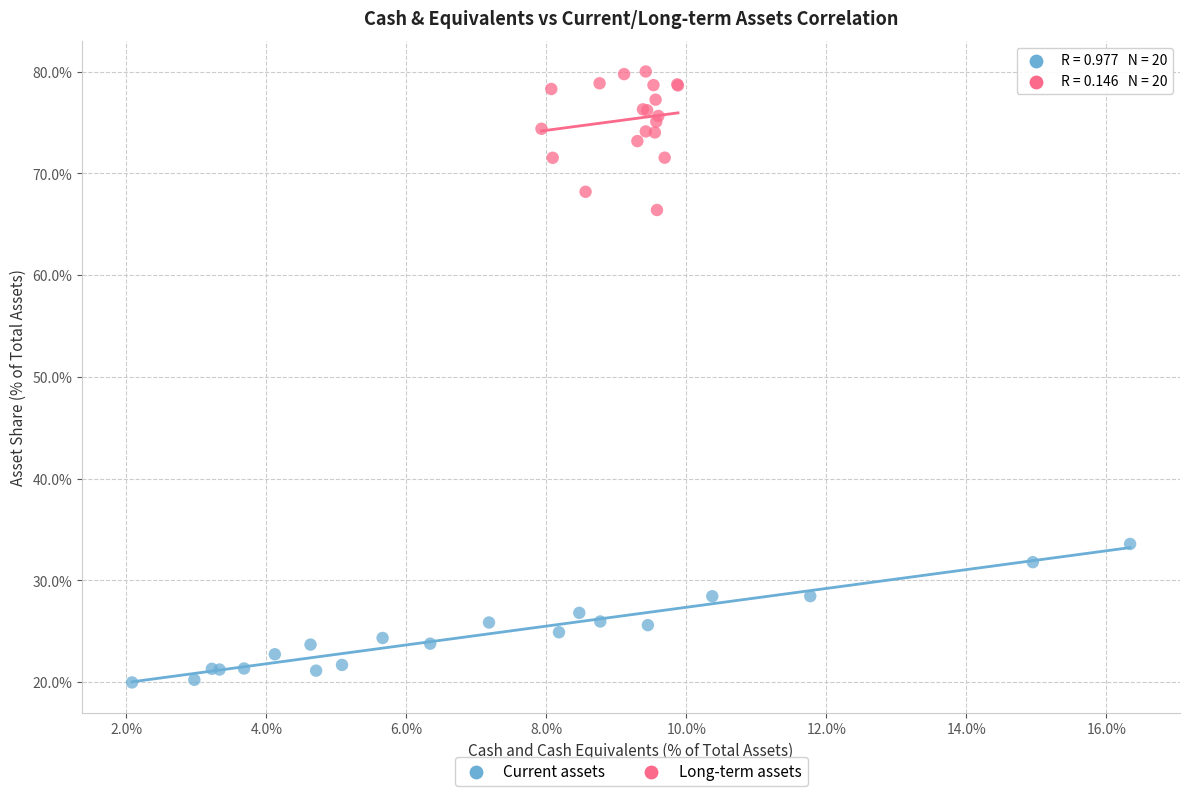

What are all the series names shown in the legend?

Current assets, Long-term assets